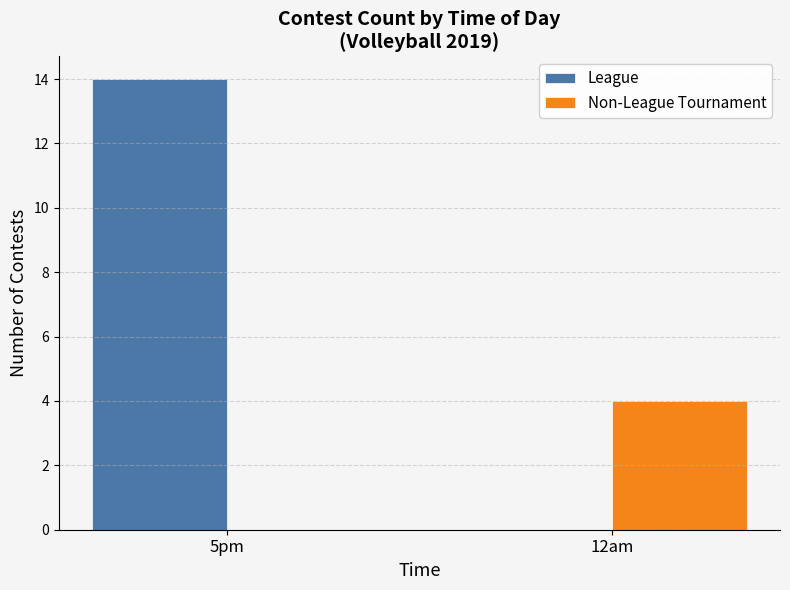

What is the sum of the League values at 5pm and 12am?

14